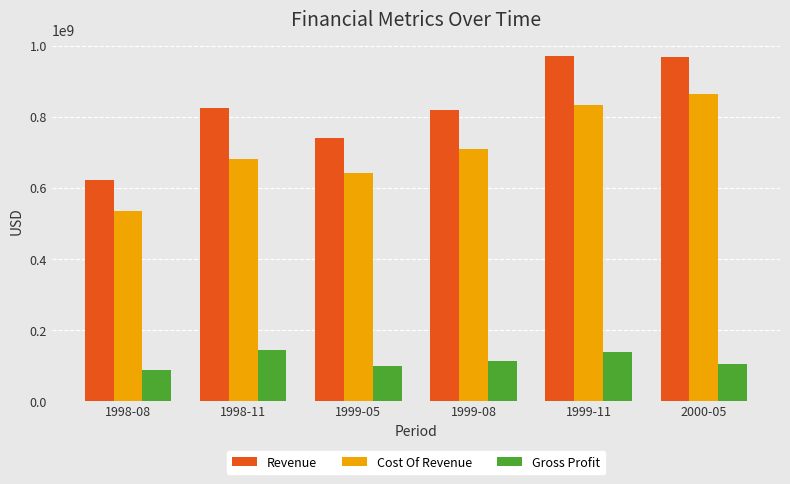

What is the label of the 2nd bar from the left?

1998-11